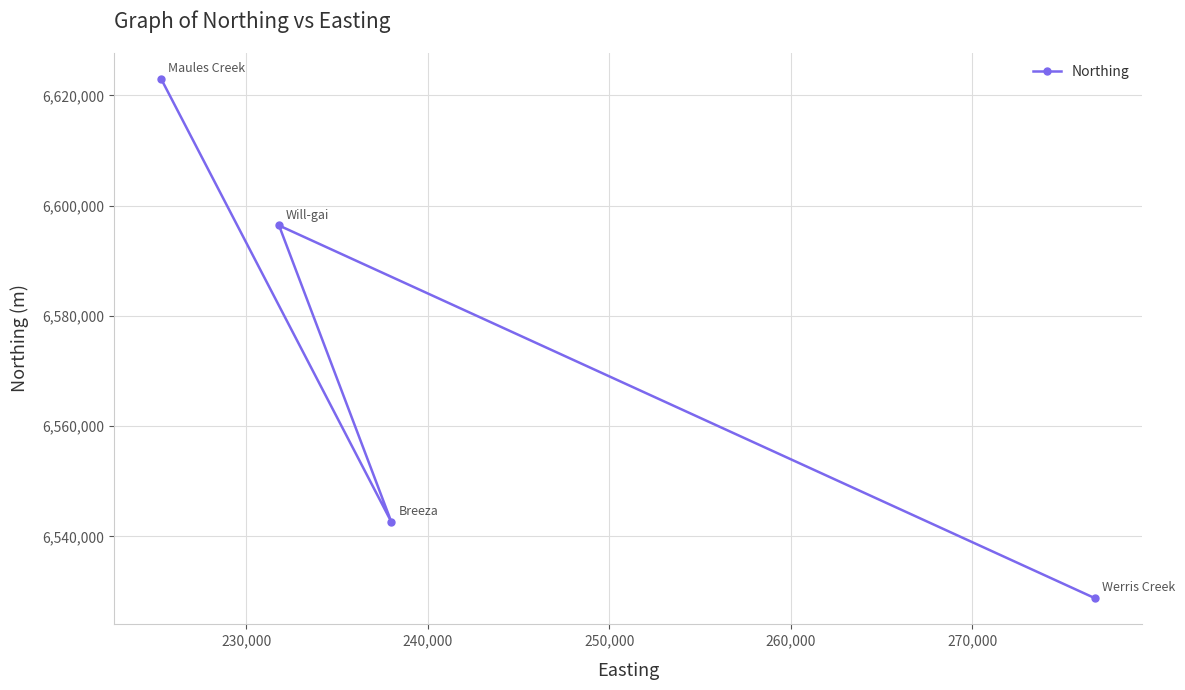

What is the smallest value displayed?

6528734